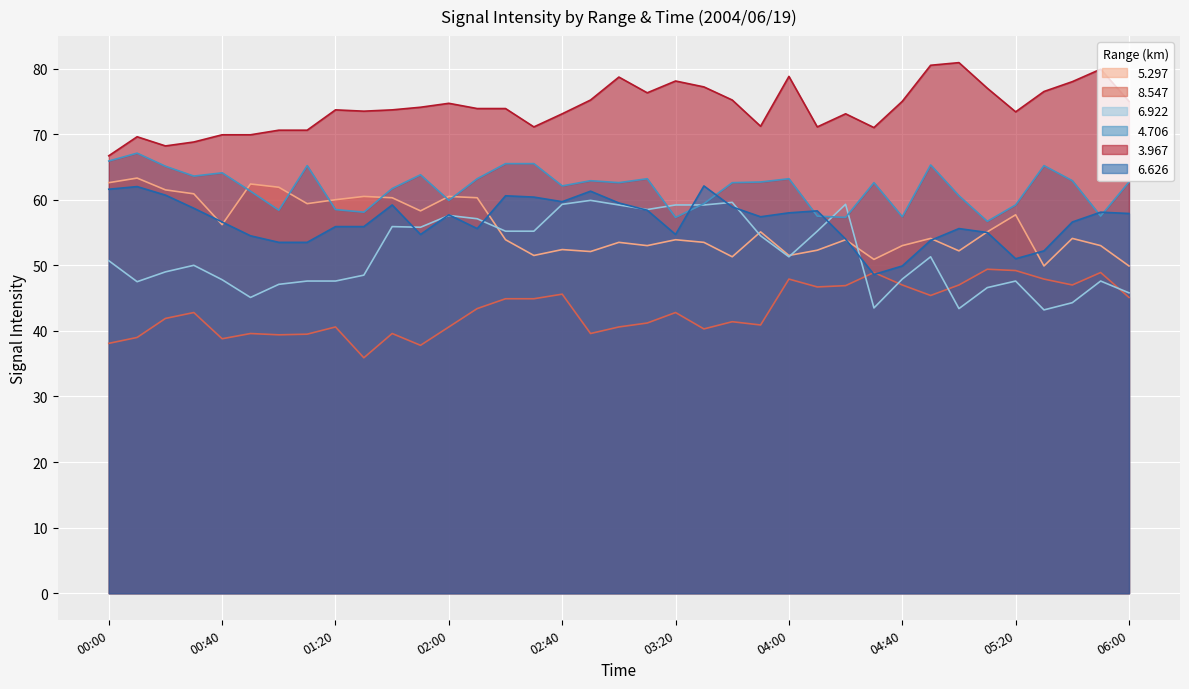

True or false:   3.967 and   8.547 intersect in this chart.

False